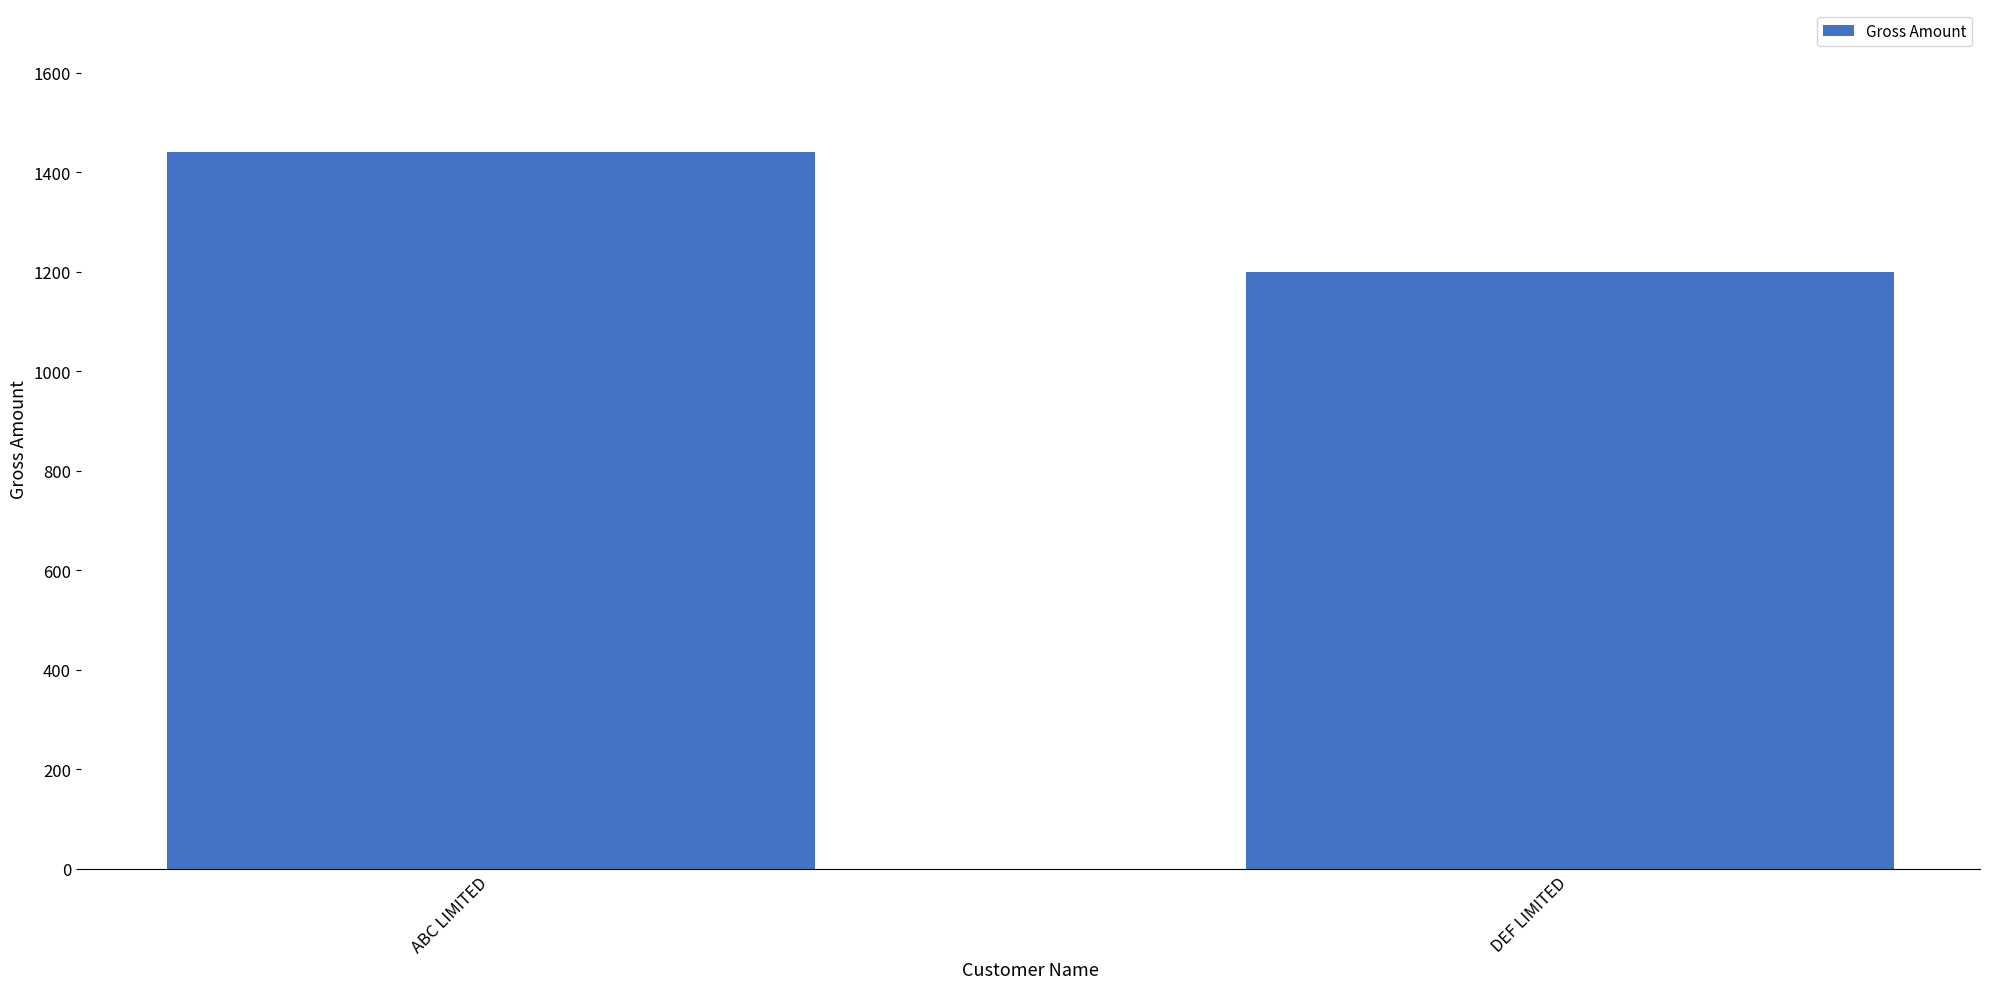

Are the bars grouped side by side (vs. stacked)?

No